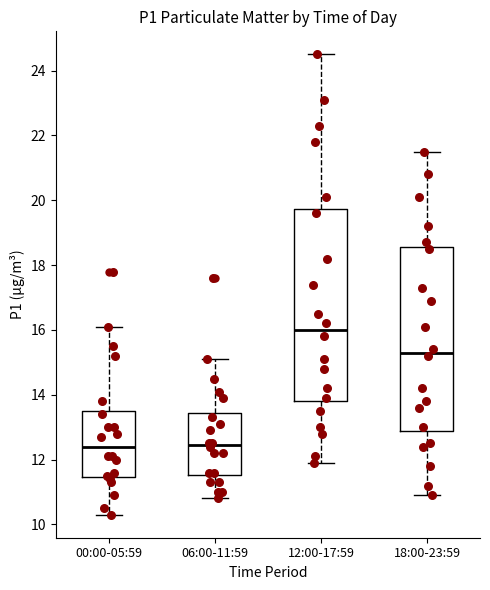

Reading left to right, transcribe this box plot: for each box, give where its median line is, the range the box spans, and where its two whiskers end, as read against the y-axis. The values are not printed on the chart, so give them approximately, as read against the axis.

00:00-05:59: median 12.4, box 11.4 to 13.6, whiskers 10.4 to 16.2
06:00-11:59: median 12.4, box 11.6 to 13.4, whiskers 10.8 to 15.2
12:00-17:59: median 16.0, box 13.8 to 19.8, whiskers 12.0 to 24.6
18:00-23:59: median 15.4, box 12.8 to 18.6, whiskers 11.0 to 21.6